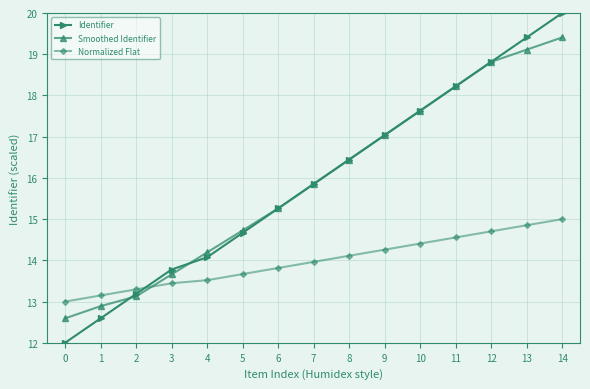

True or false: Normalized Flat has more than 2 interior local peaks.

False